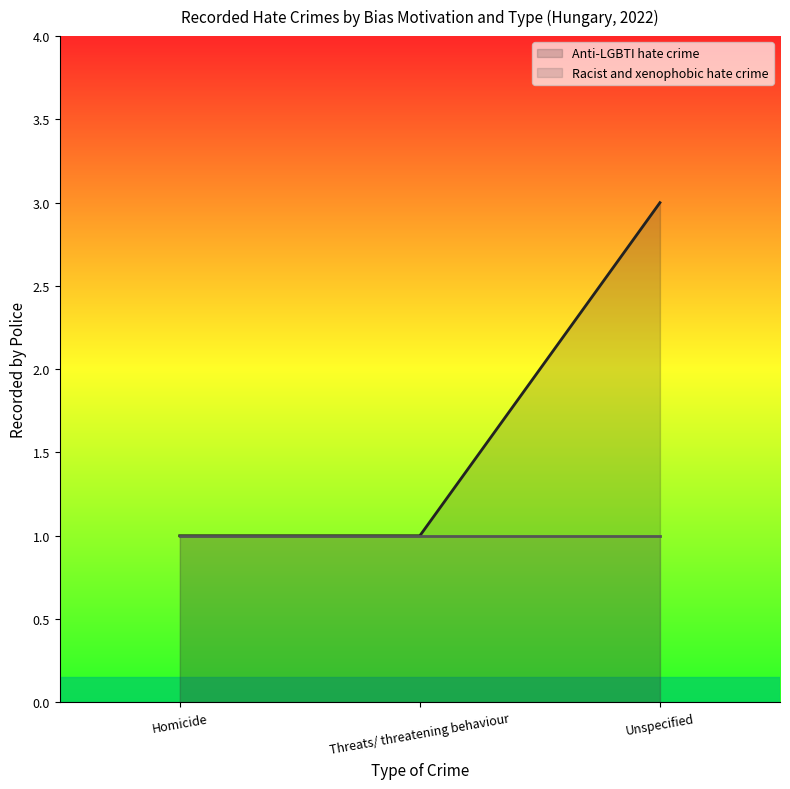

The chart shows a value of 2 at Threats/ threatening behaviour. True or false?

False